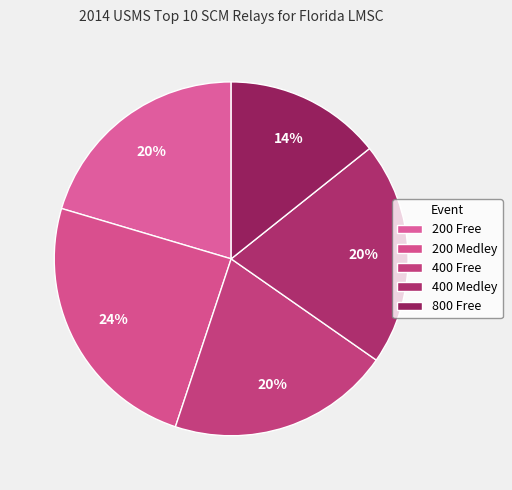

Rank the categories by value from highest to lowest.

200 Medley, 200 Free, 400 Free, 400 Medley, 800 Free